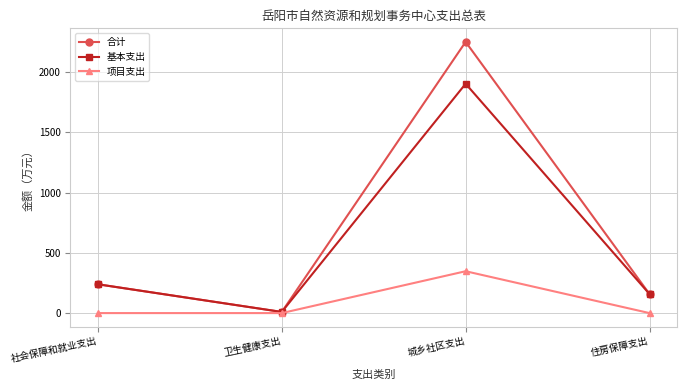

How many lines are shown in the chart?

3